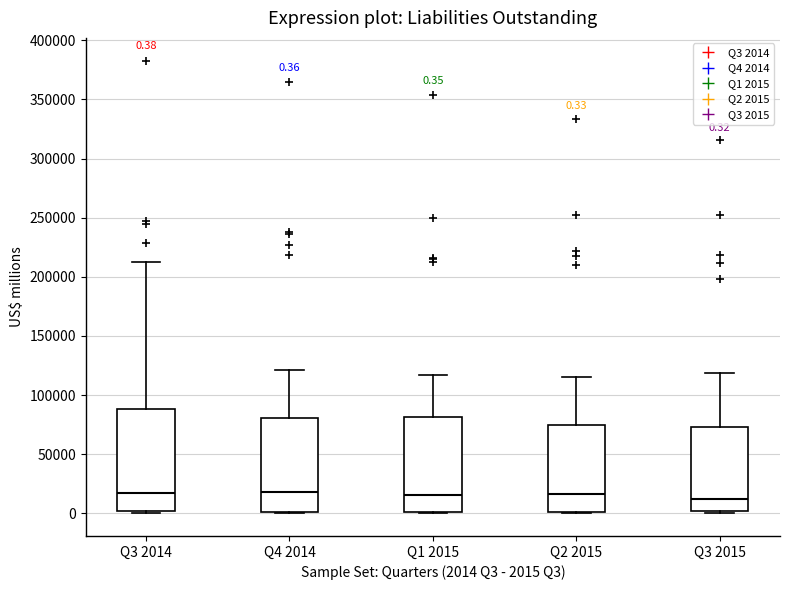

Comparing the boxes themselves (not the whiskers), which one is the tallest?

Q3 2014